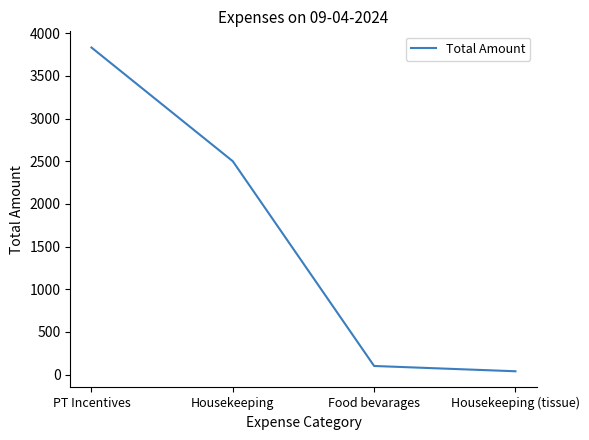

What is the difference between the values at Housekeeping and Food bevarages?

2400